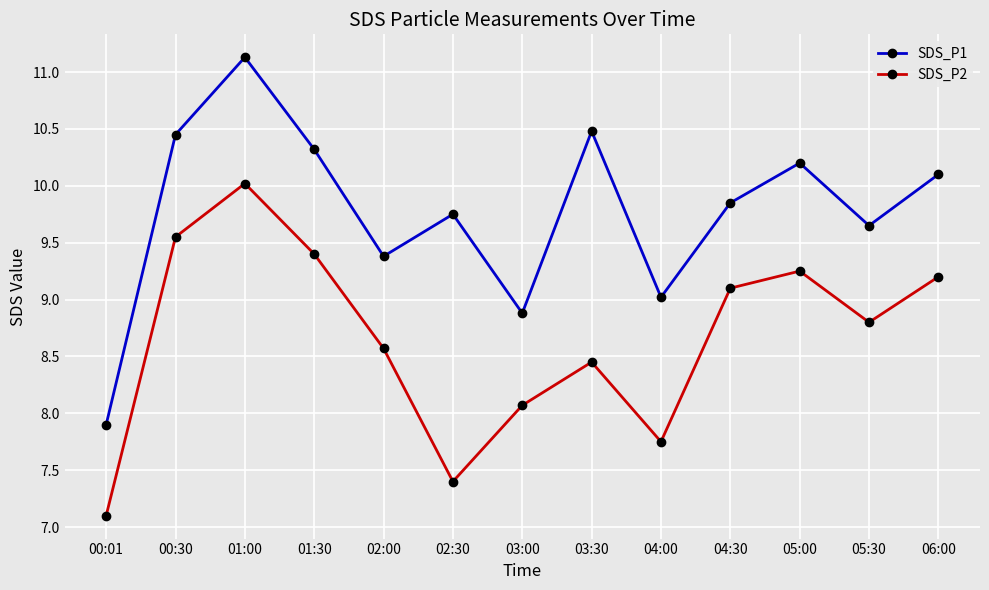

What is the total value across all series at 03:00?

17.0